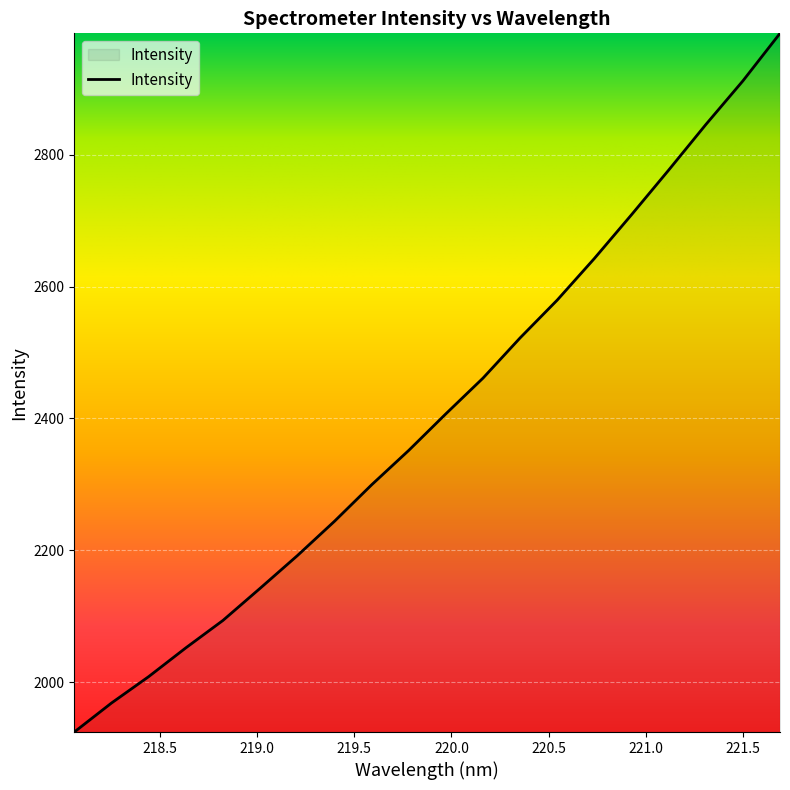

What is the difference between the maximum and minimum values?

1060.1